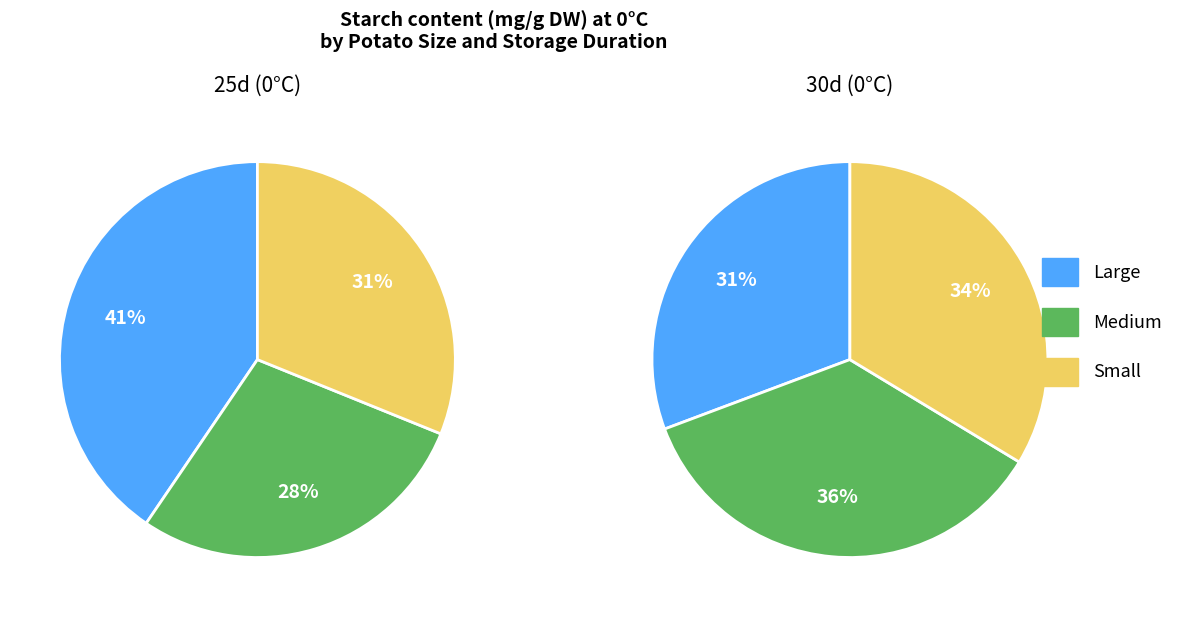

How many segments does this pie chart have?

3